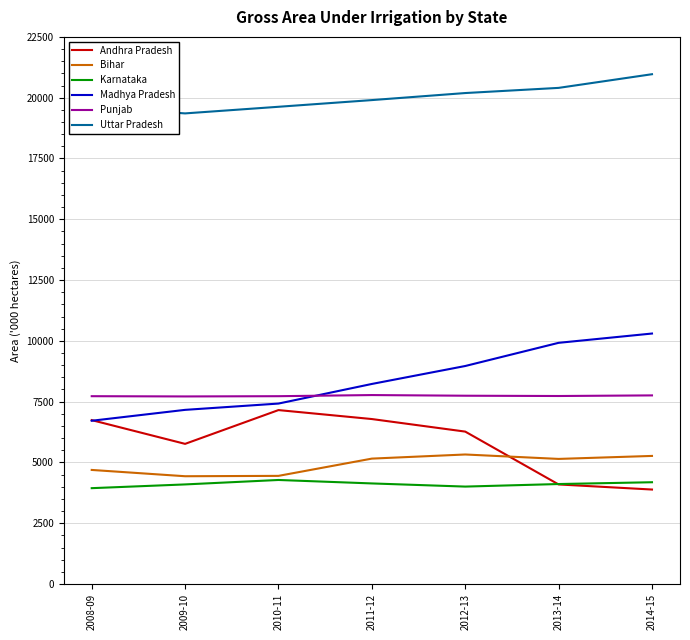

Count the number of categories in the chart.

7